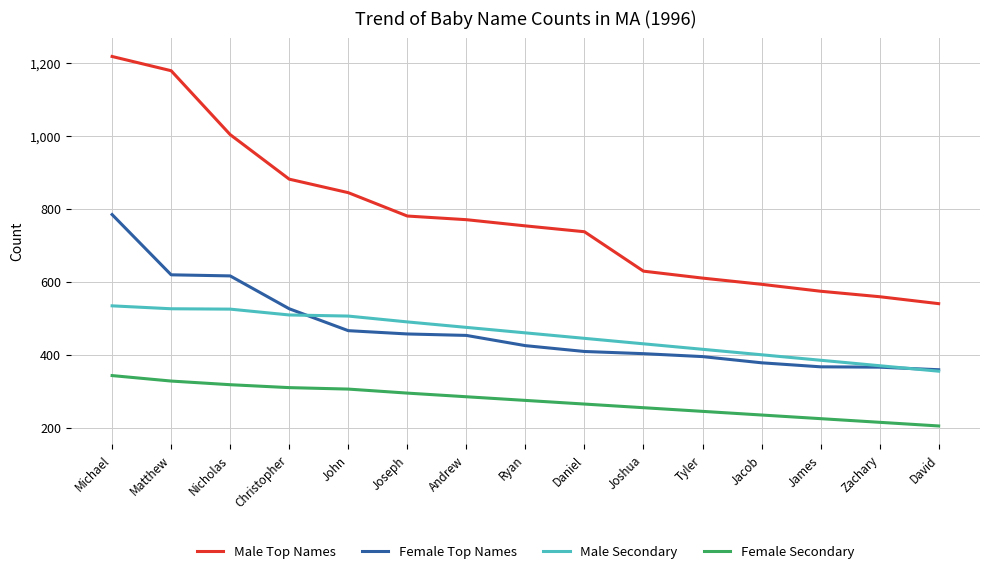

Rank the series by their maximum value, from lowest to highest.

Female Secondary, Male Secondary, Female Top Names, Male Top Names